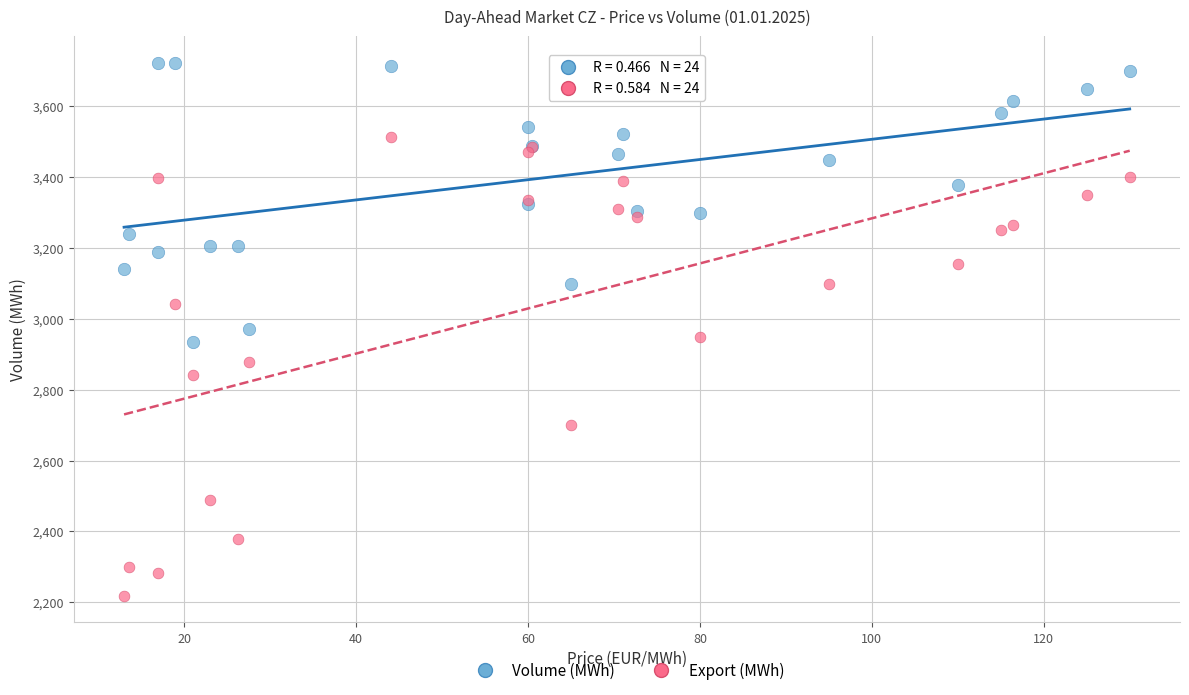

Which series reaches the minimum Y coordinate?

Export (MWh)